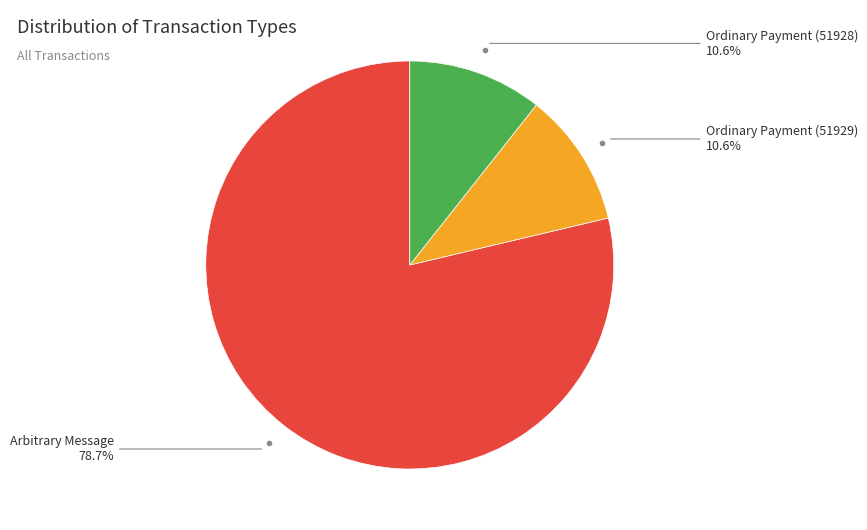

Does any single category account for the majority?

Yes